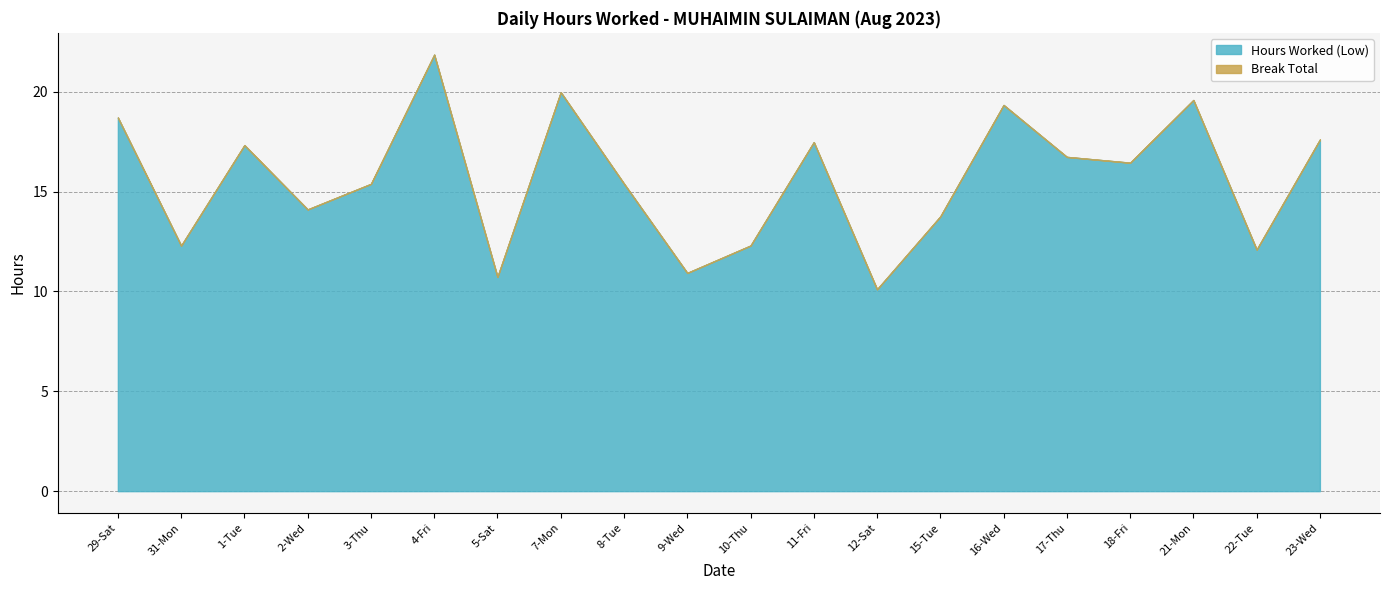

What is the difference between the Hours Worked (Low) values at 9-Wed and 15-Tue?

2.8